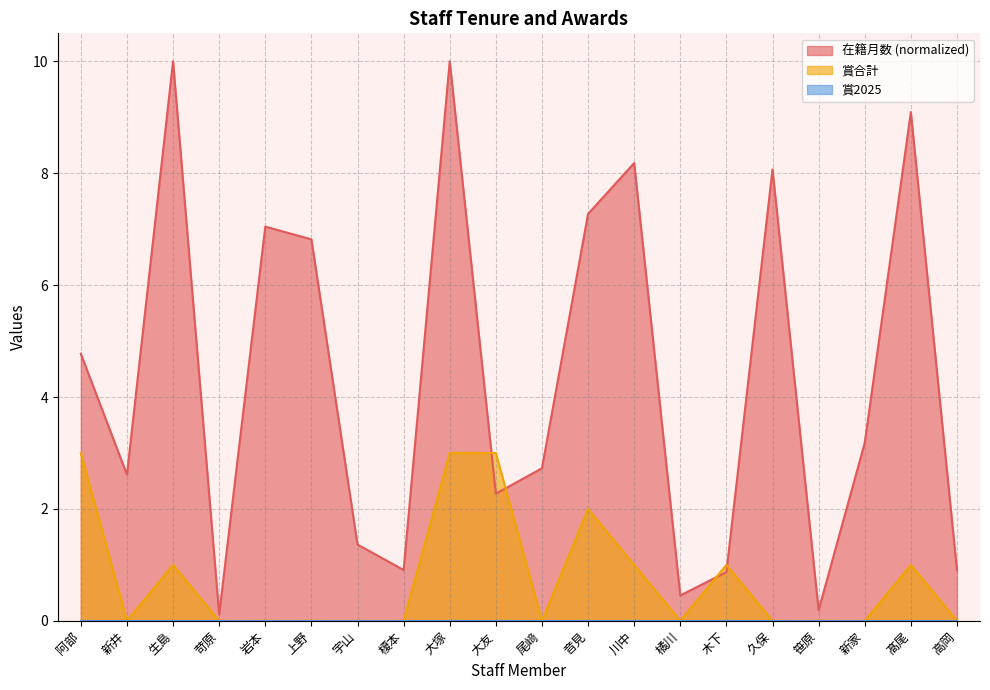

Where is 在籍月数 nearest to the value 5?

阿部